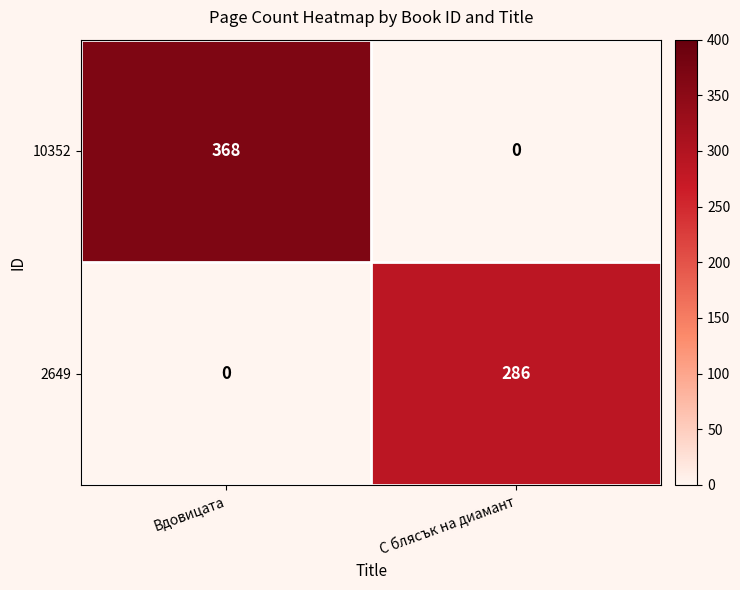

At which category is the sum across all series the highest?

Вдовицата